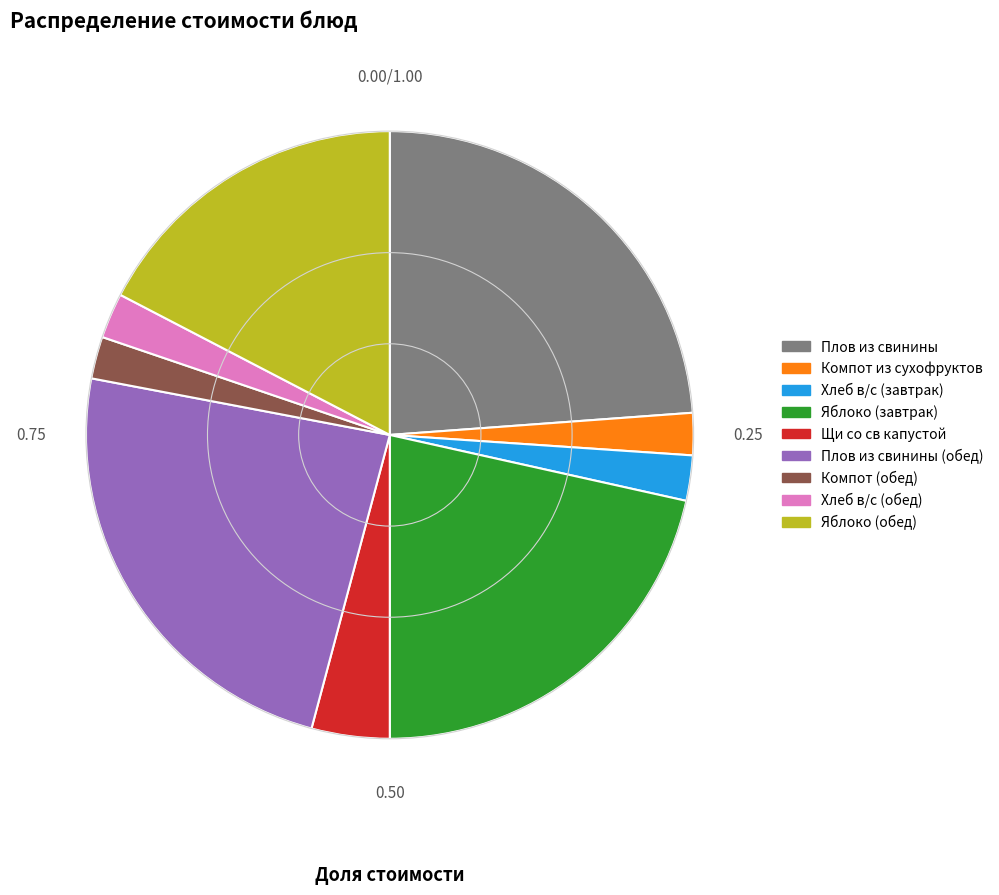

Approximately how many times larger is the value at Плов из свинины (обед) compared to Компот из сухофруктов?

10.6